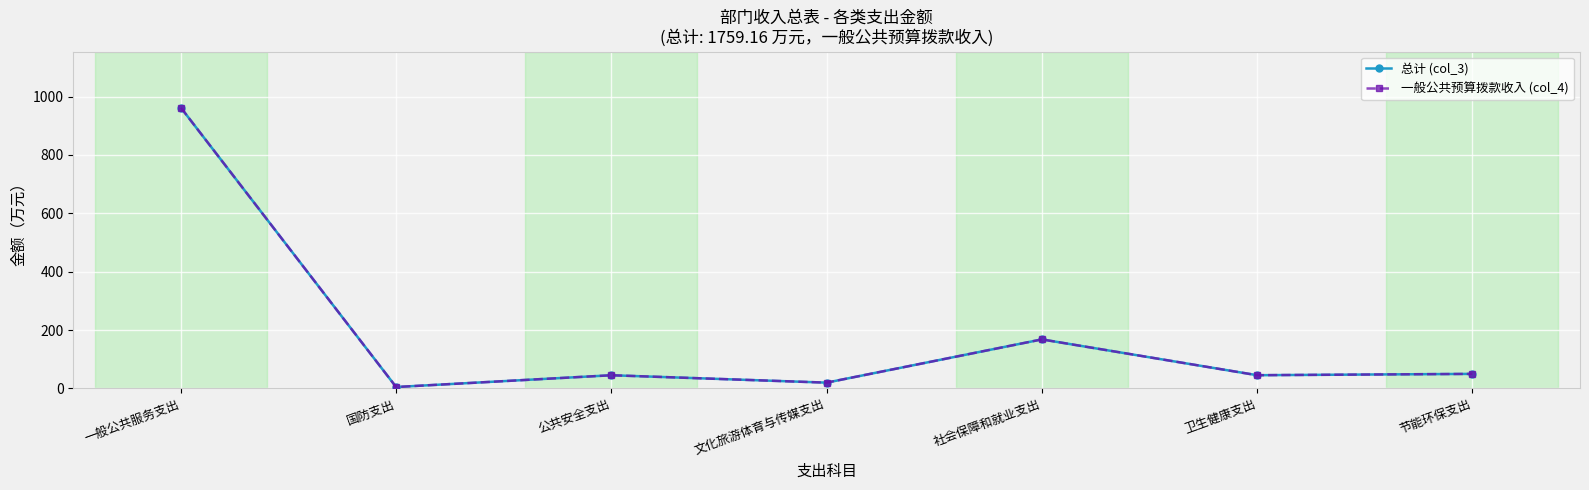

Does the chart have visible grid lines?

Yes